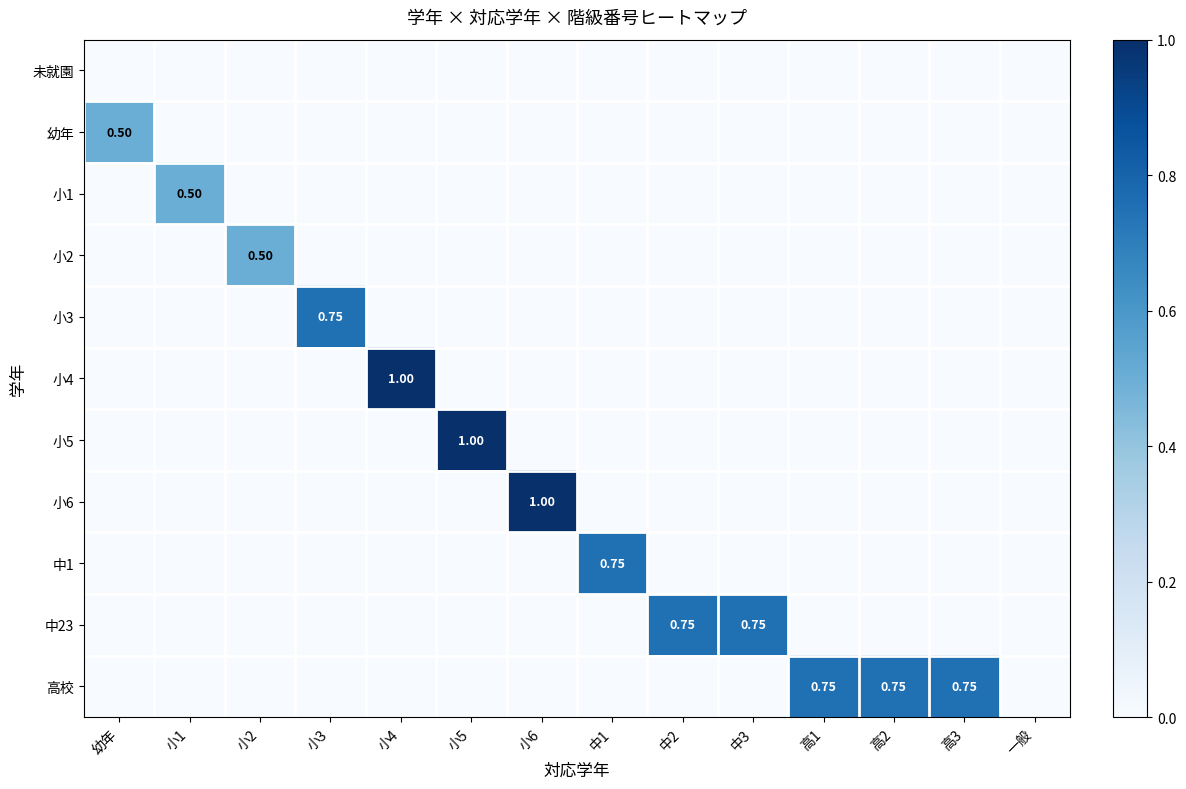

At which category is the sum across all series the highest?

小4